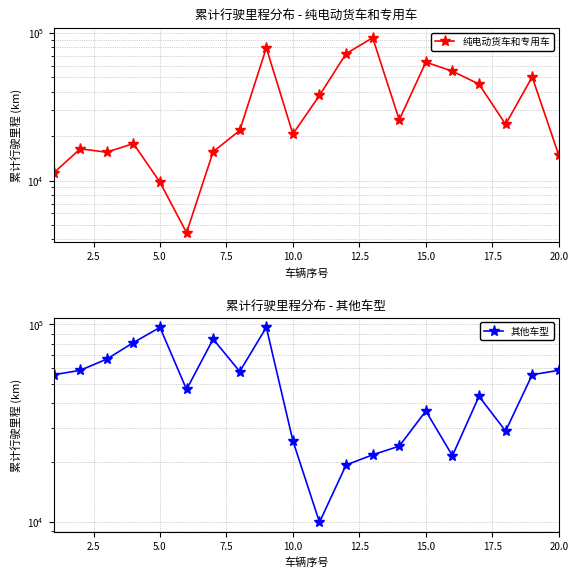

True or false: 纯电动货车和专用车 and 其他车型 cross at least once.

True